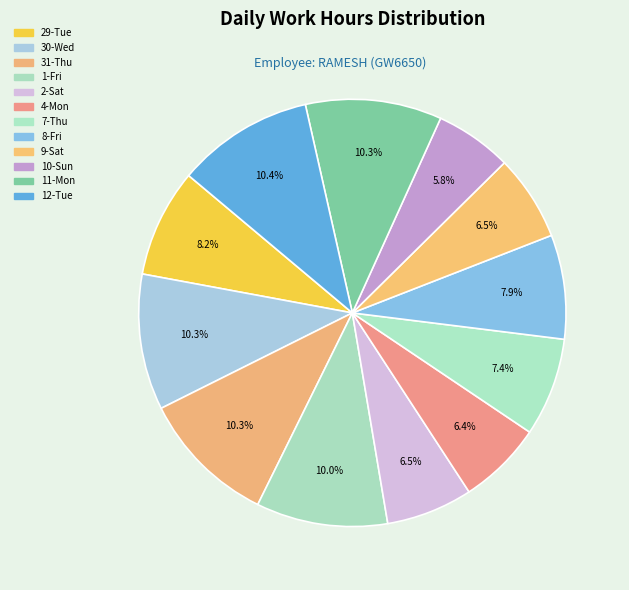

The 29-Tue slice represents 23% of the pie. True or false?

False